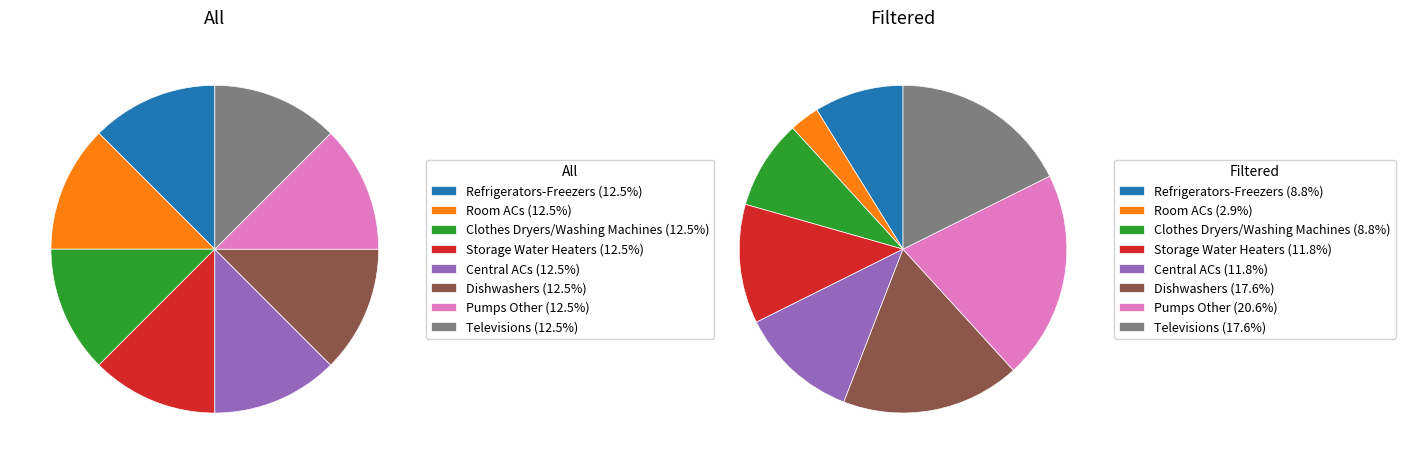

What is the largest slice in the pie chart?

Pumps Other